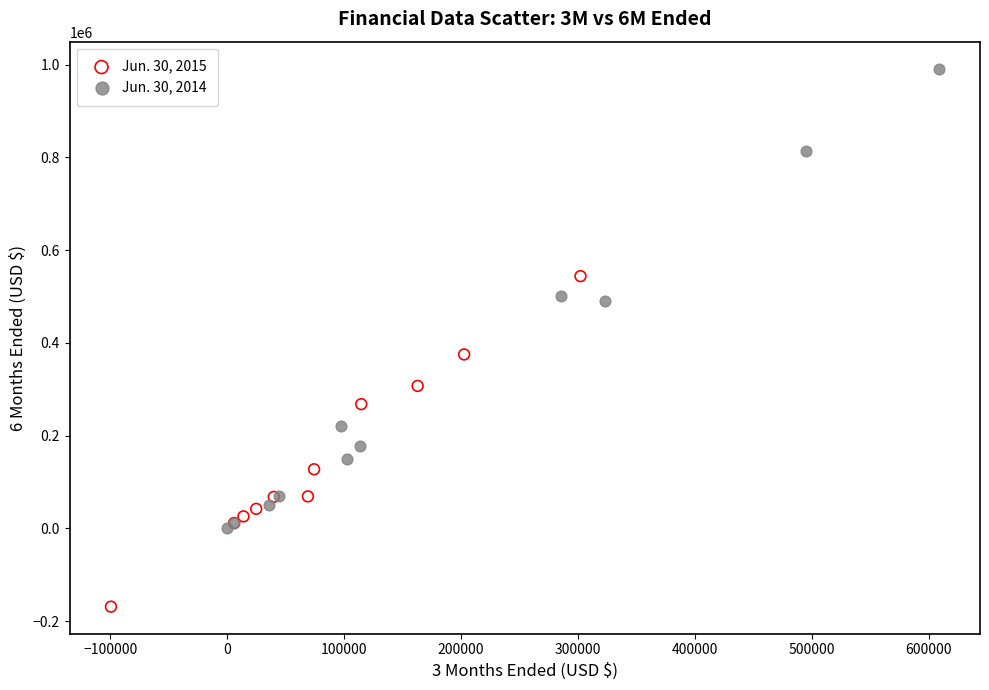

Which series reaches the maximum Y coordinate?

Jun. 30, 2014